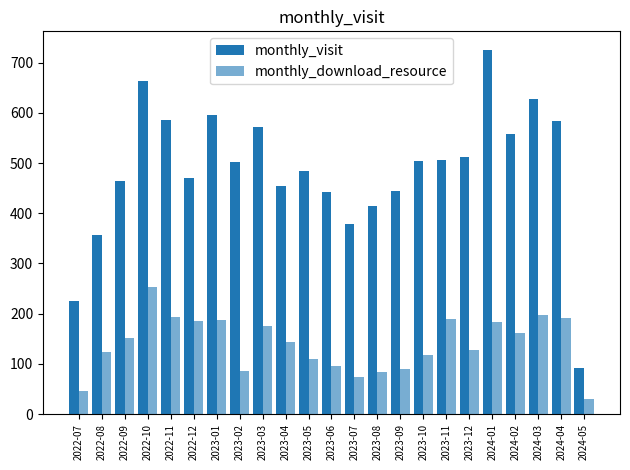

Which series has the widest spread of values?

monthly_visit